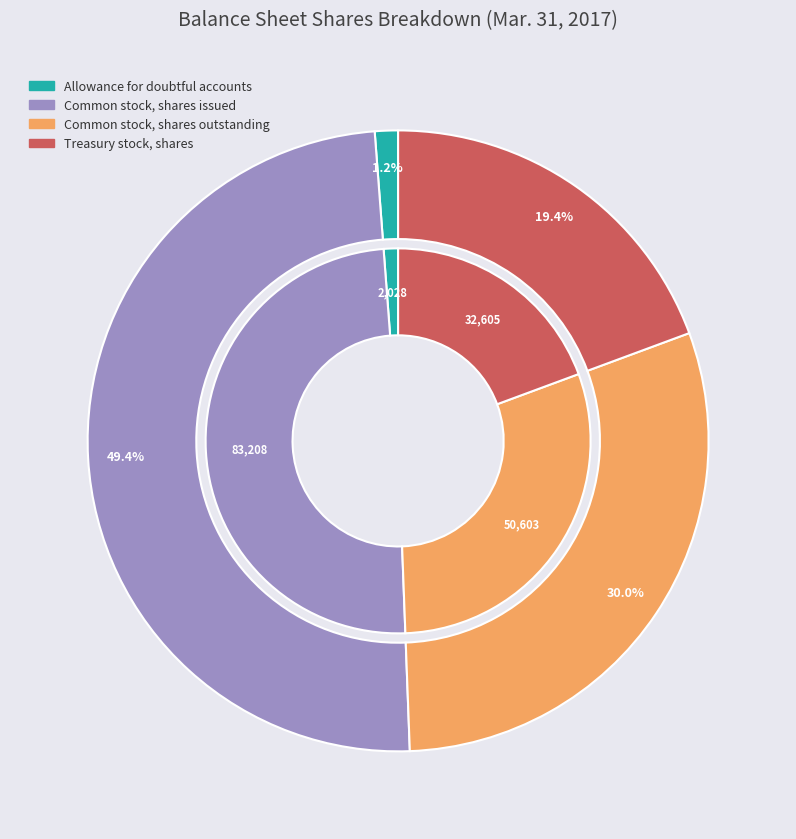

Which category has the smallest portion of the pie?

Allowance for doubtful accounts